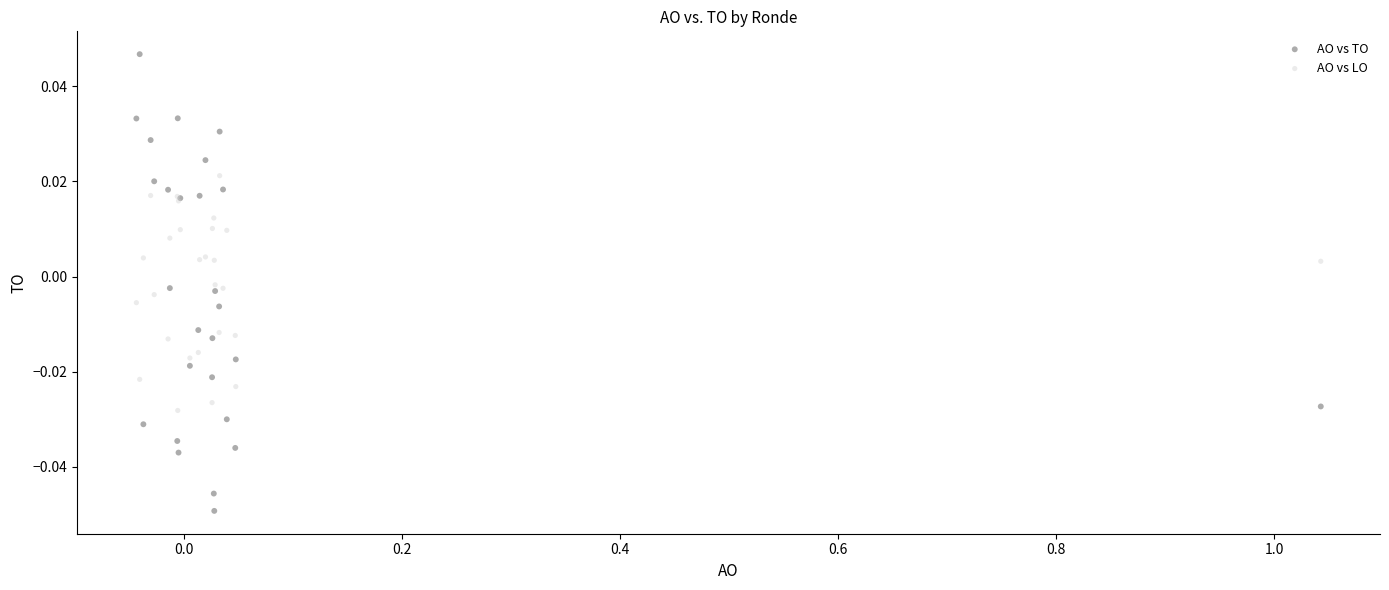

Which series reaches the maximum Y coordinate?

AO vs TO